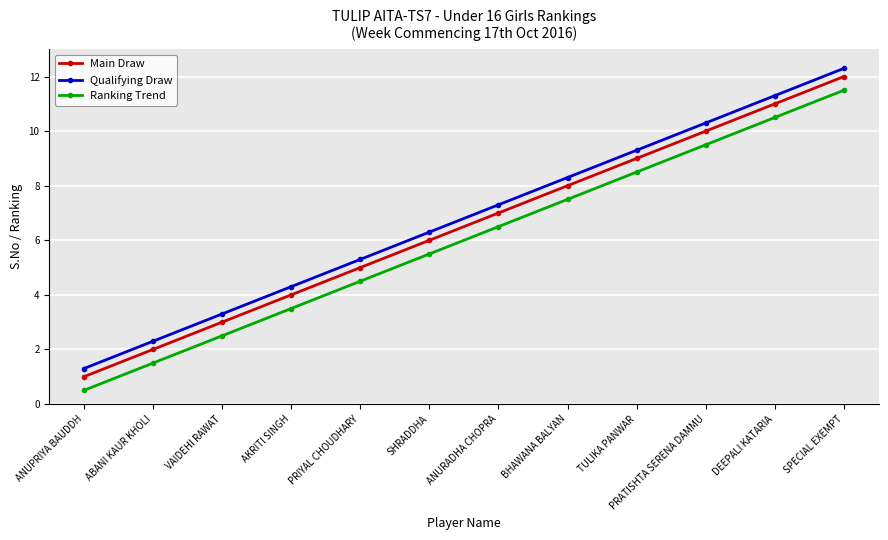

Does the chart display data point markers on the line(s)?

Yes